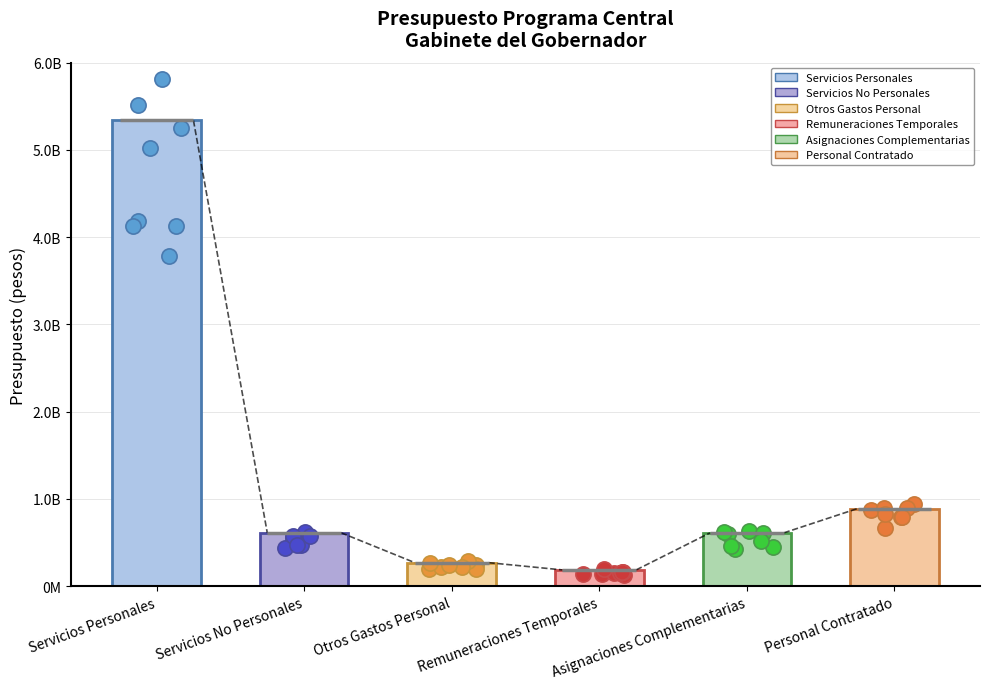

Is the value of Servicios No Personales at Otros Gastos Personal greater than the value of Asignaciones Complementarias at Servicios Personales?

Yes